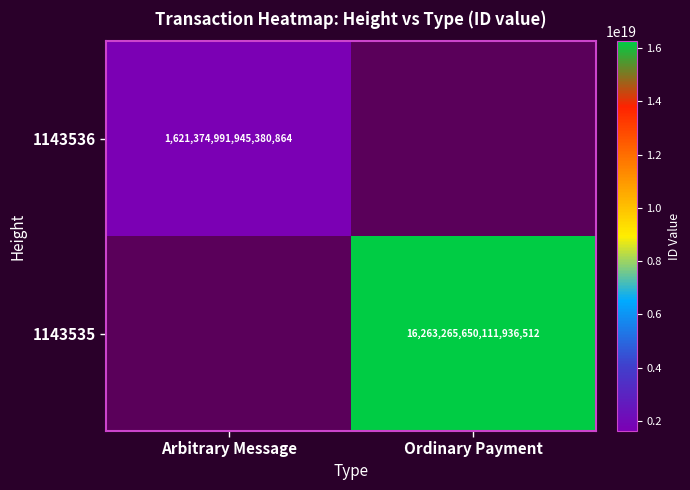

Is the value of 1143536 at Arbitrary Message greater than the value of 1143535 at Ordinary Payment?

No